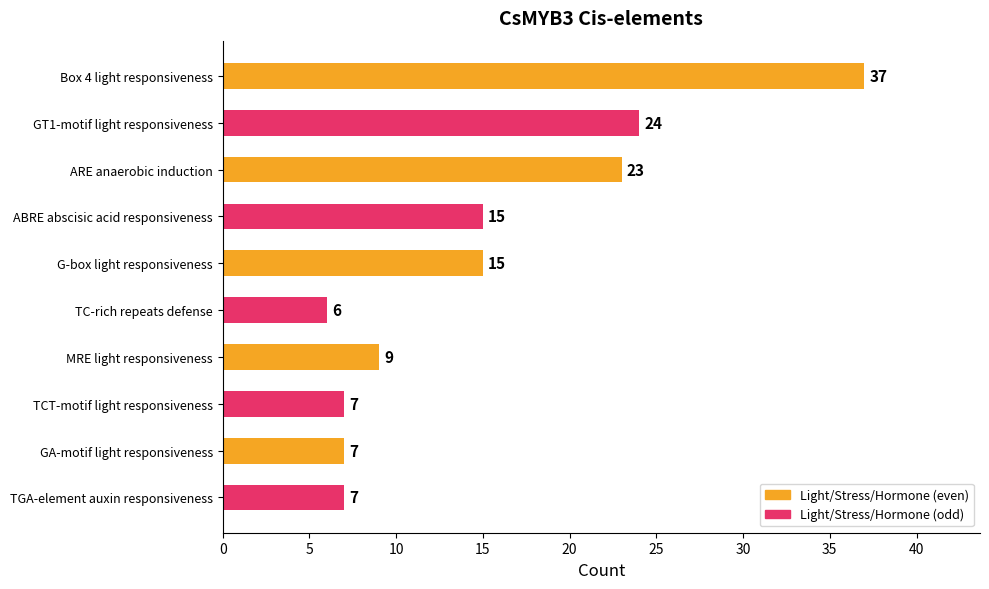

Are the bars horizontal?

Yes